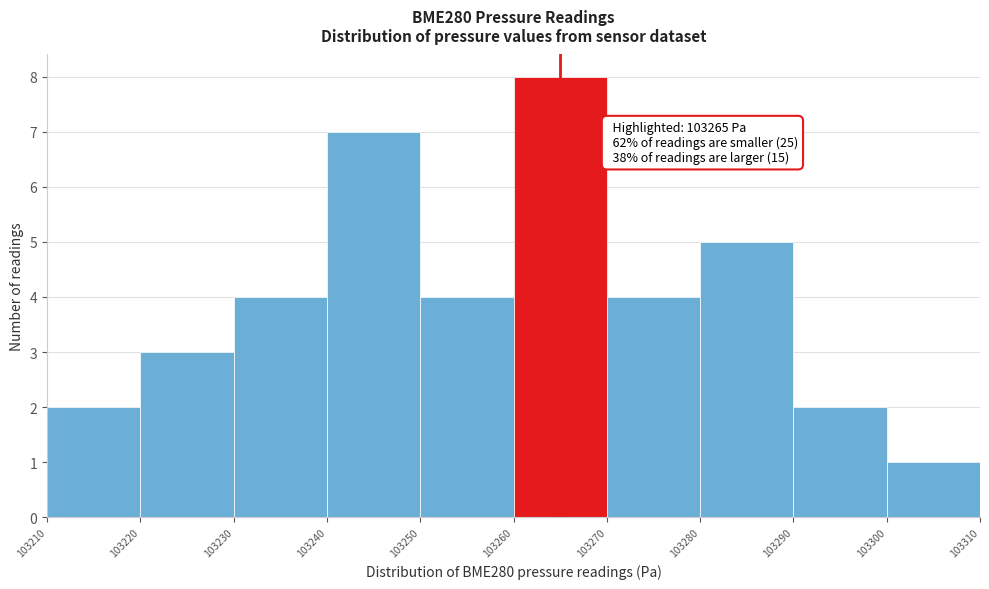

Which range on the x-axis has the tallest bar?

103260 to 103270